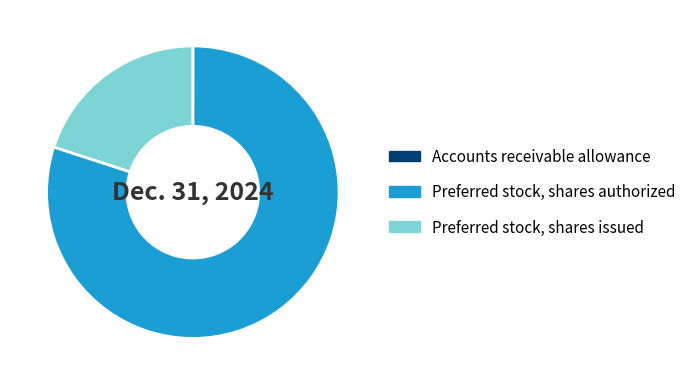

Is it true that Preferred stock, shares authorized is 92% of the pie?

False